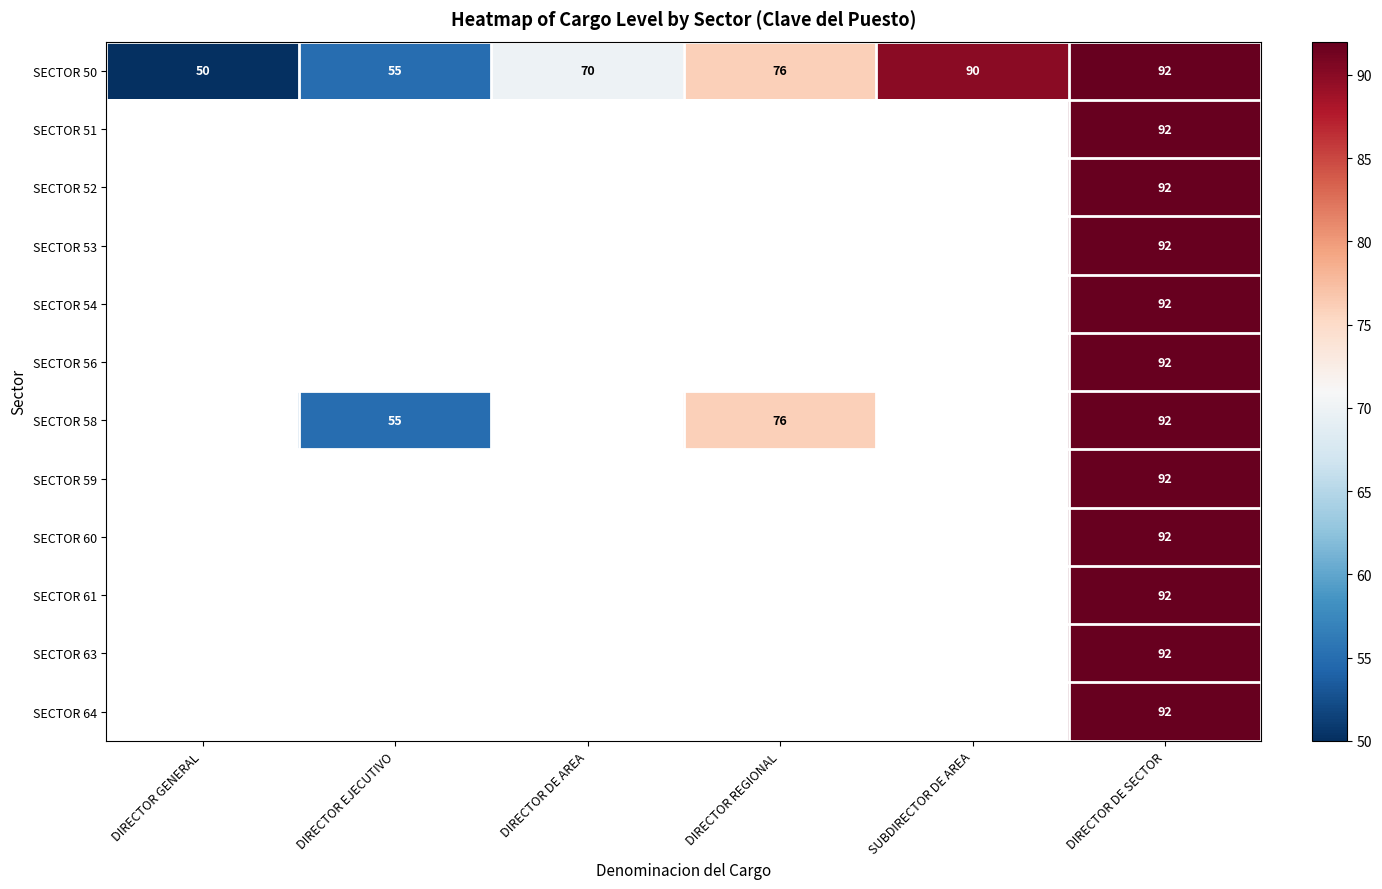

What is the total value across all series at DIRECTOR DE SECTOR?

1104